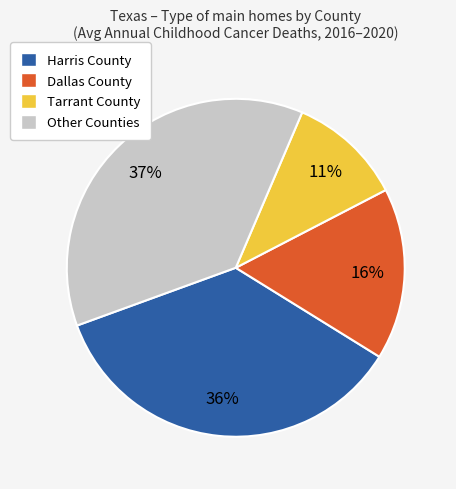

To the nearest percent, what is the combined percentage of Dallas County and Other Counties?

53%